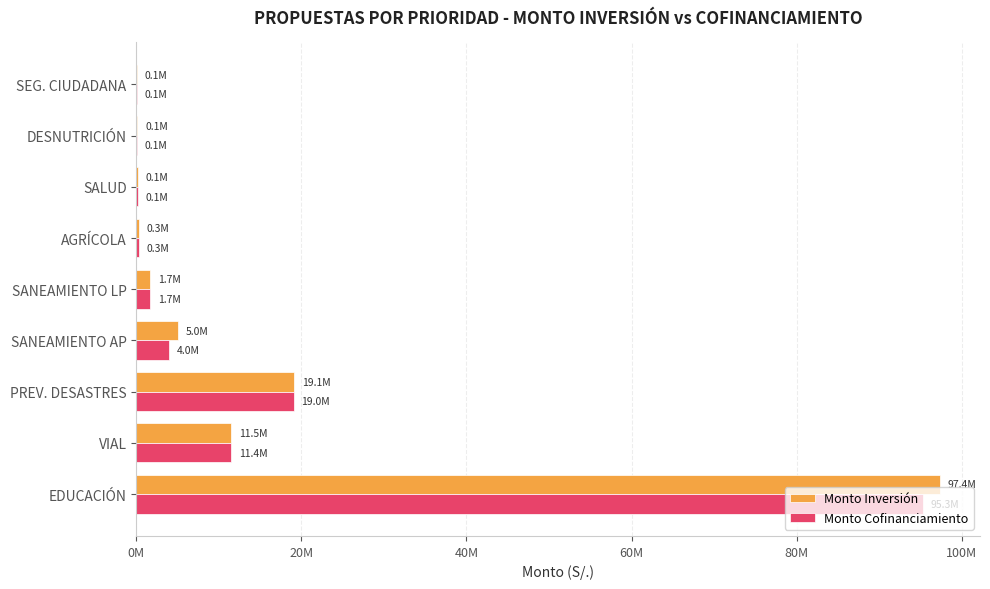

List the series in order of their peak value, lowest first.

Monto Cofinanciamiento, Monto Inversión